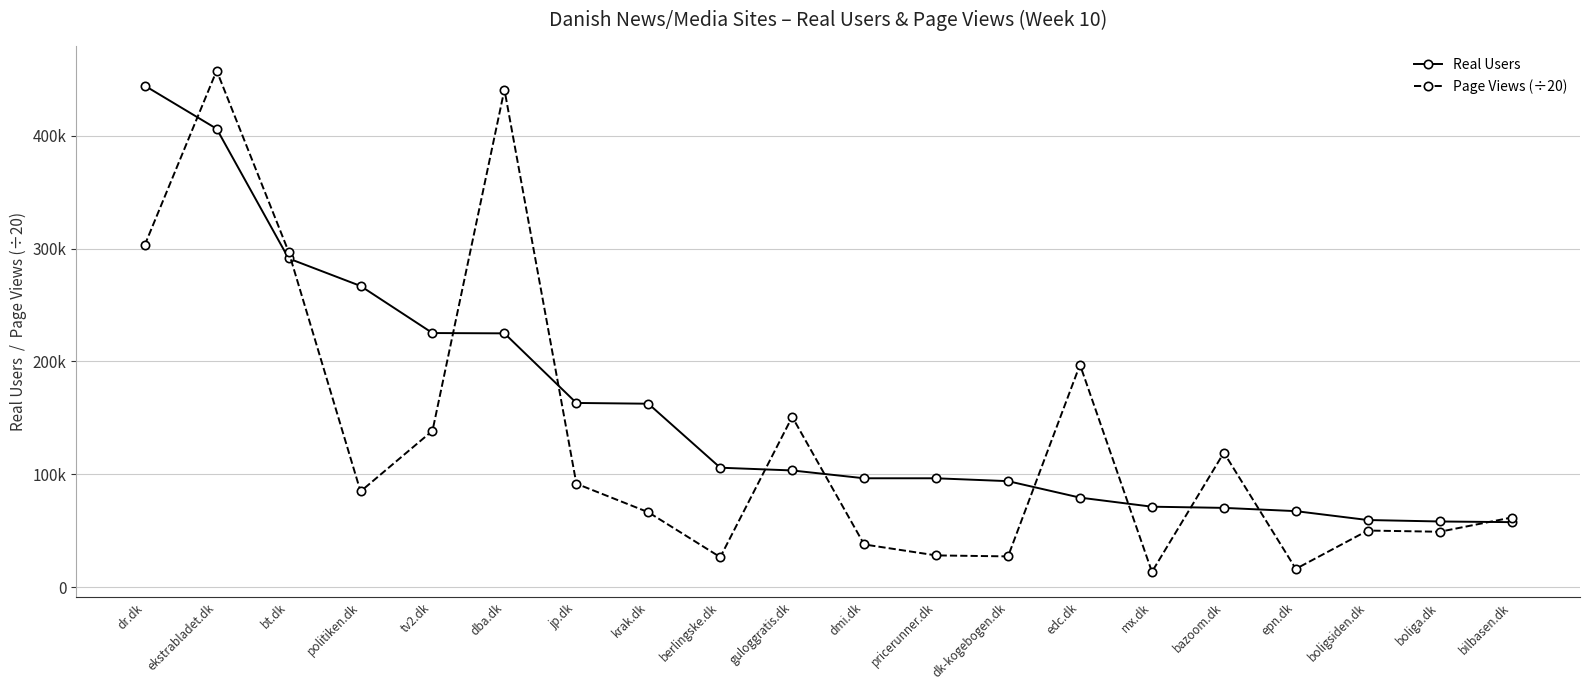

Reading right to left, what are all the values shown in this chart?

Real Users: 57653.0	58246.0	59541.0	67407.0	70296.0	71339.0	79381.0	93966.0	96504.0	96512.0	103444.0	105874.0	162555.0	163231.0	224876.0	225154.0	266851.0	291216.0	406063.0	444263.0
Page Views (÷20): 61752.3	49150.8	50215.7	16273.2	119189.8	13626.8	197068.0	27317.1	28201.8	37906.1	150911.1	26647.0	66434.1	91708.8	440784.8	138614.1	84852.1	297196.2	457553.1	303011.2